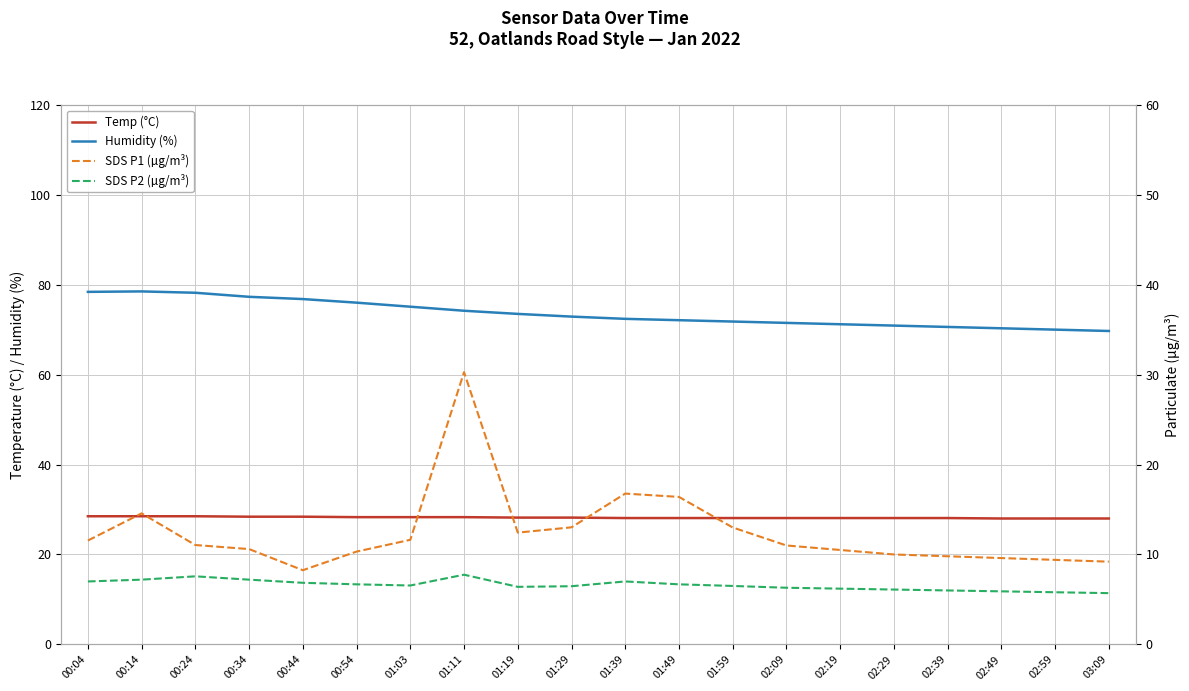

What is the label of the 6th point from the right?

02:19